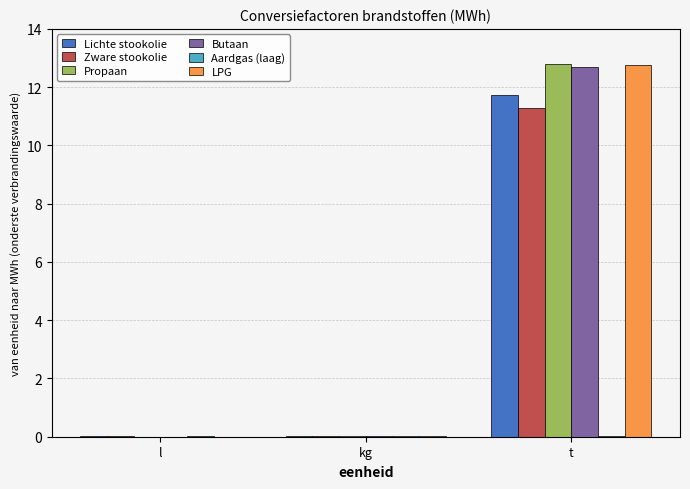

Is the value of Lichte stookolie at kg greater than the value of LPG at t?

No